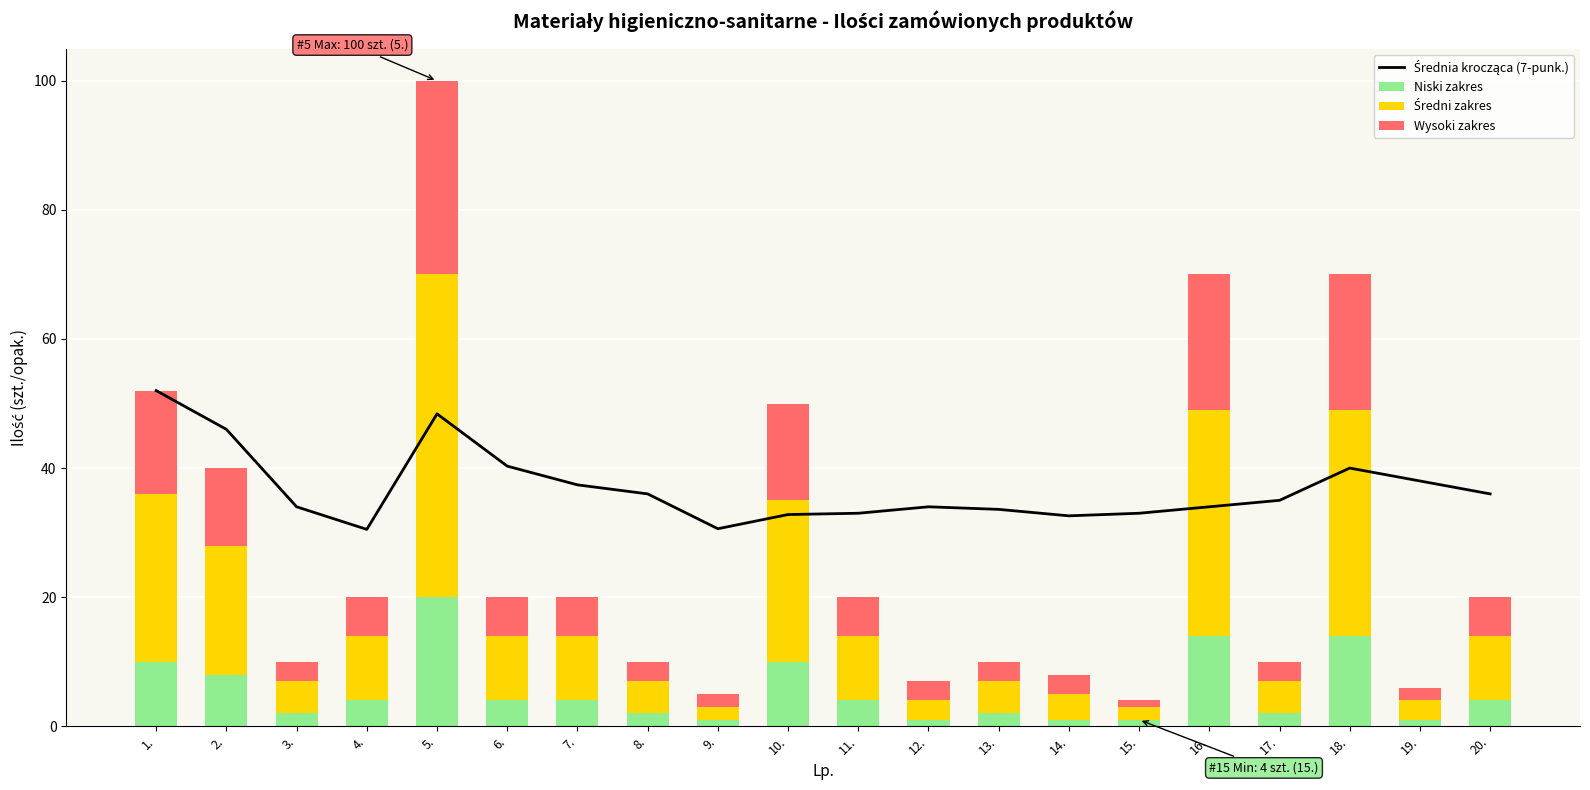

At which label does Niski zakres reach its peak?

5.